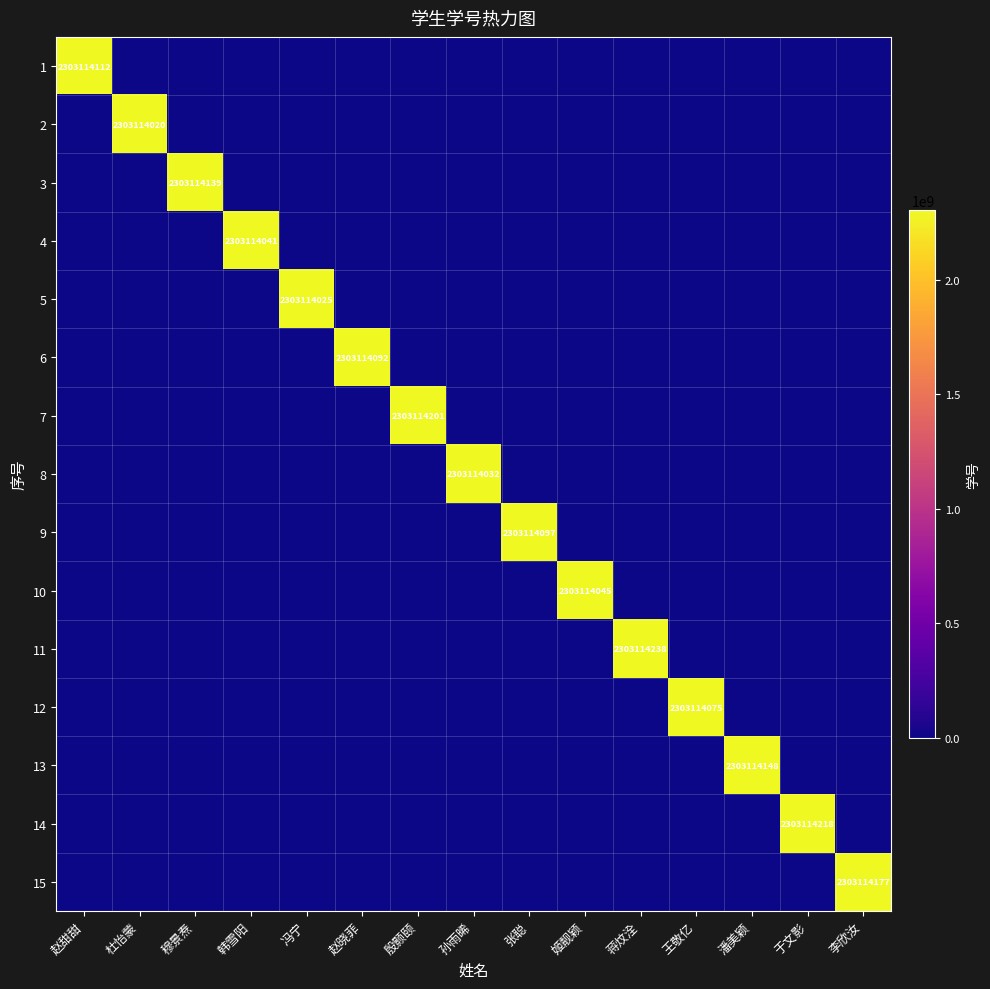

How many values in 1 are above zero?

1